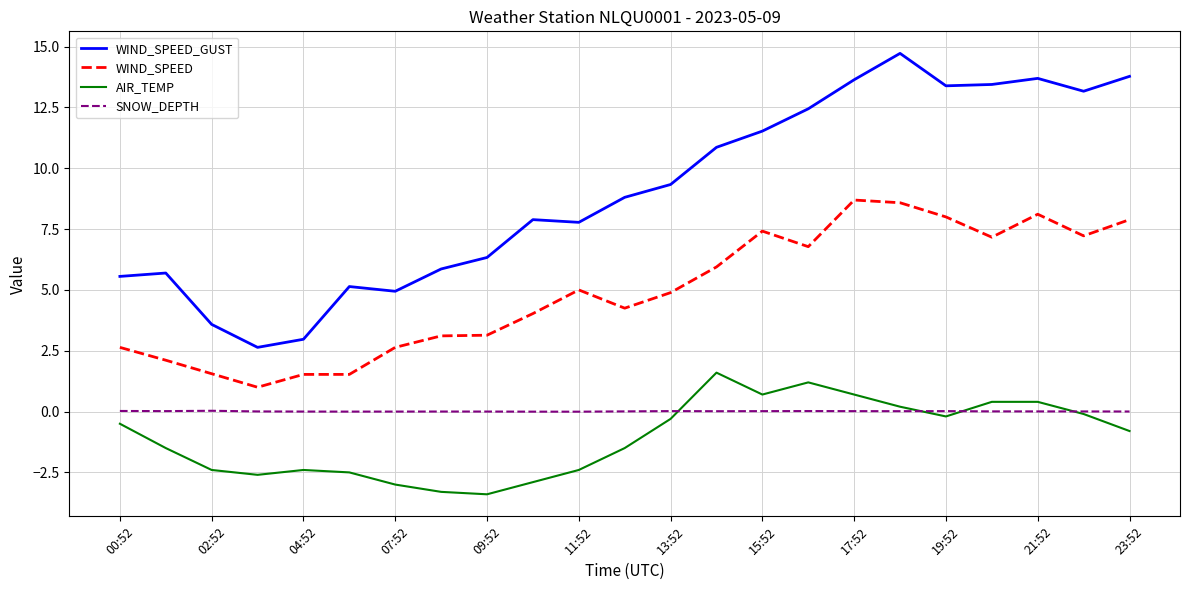

Rank the series by their maximum value, from highest to lowest.

WIND_SPEED_GUST, WIND_SPEED, AIR_TEMP, SNOW_DEPTH